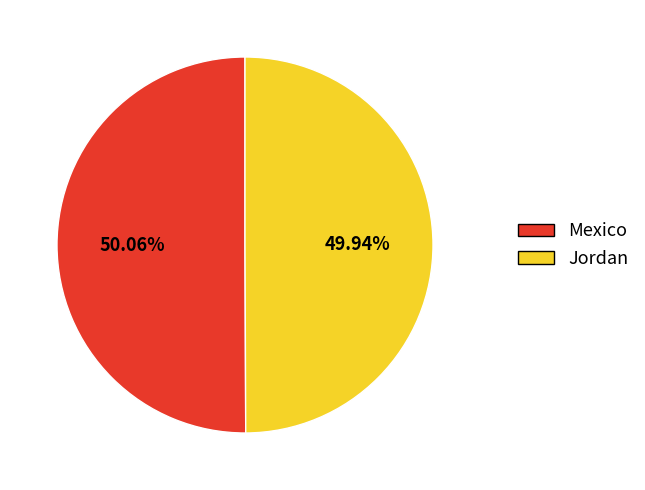

To the nearest percent, what percentage of the pie is Jordan?

50%